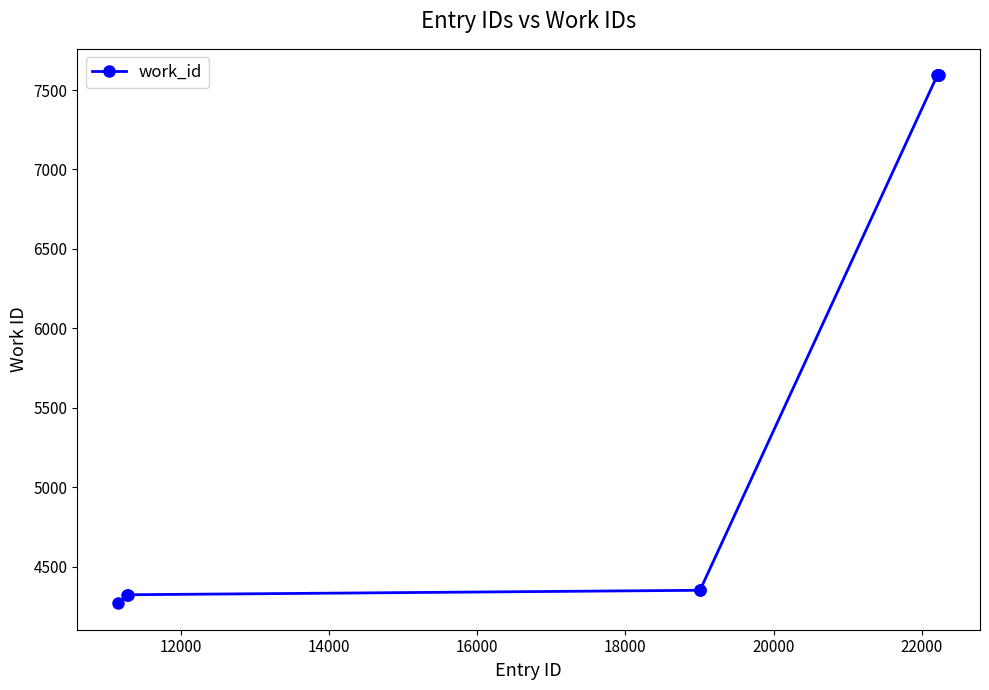

What is the value of the 5th point from the left?

4351